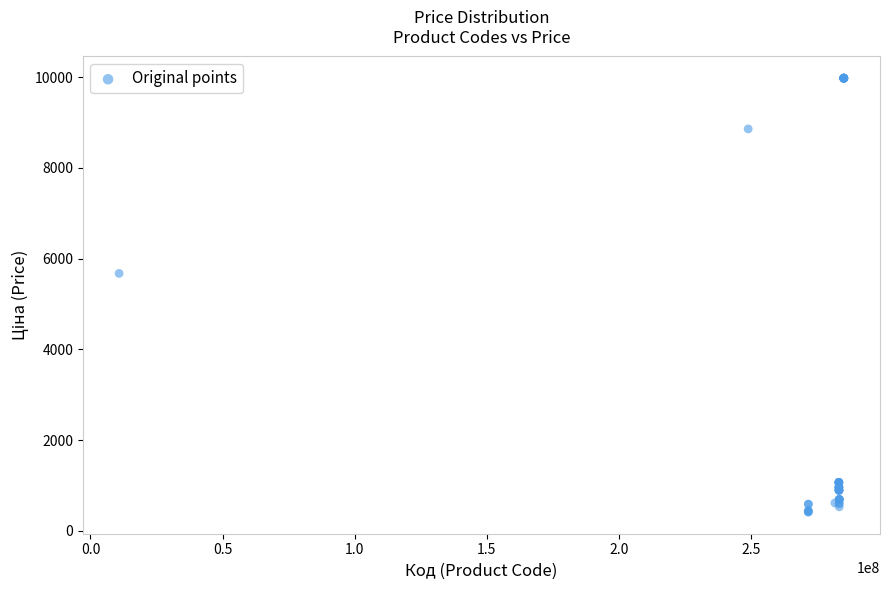

What Y value in the scatter plot is closest to 5195?

5673.8